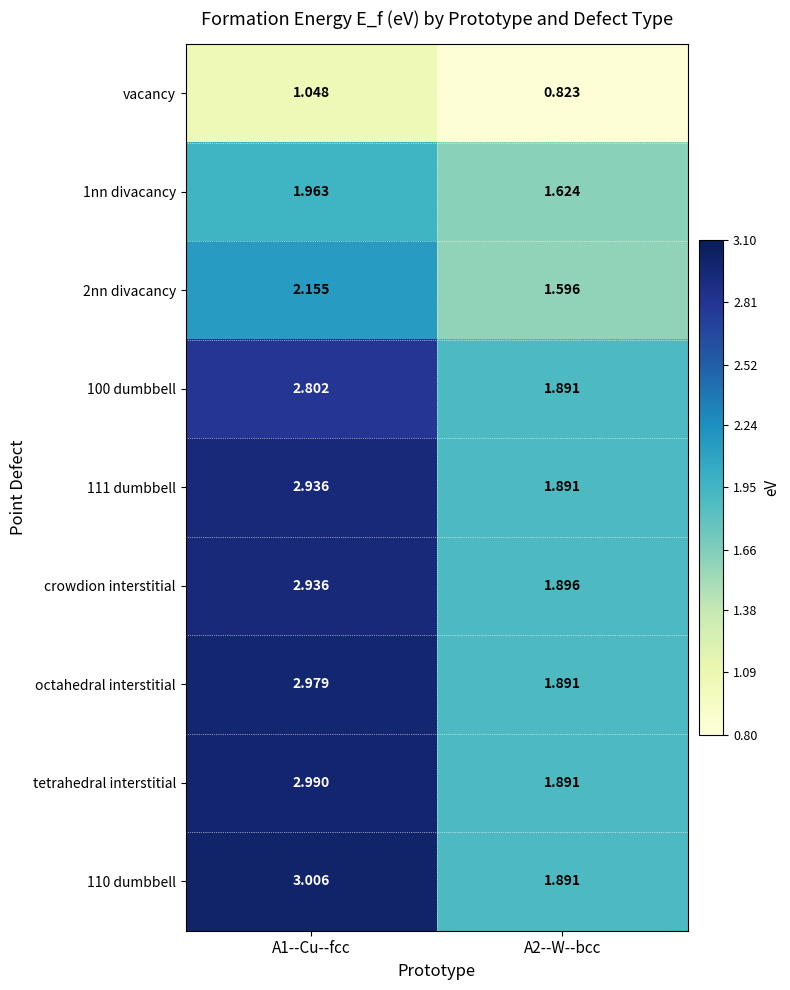

Is the value of vacancy at A2--W--bcc greater than the value of octahedral interstitial at A1--Cu--fcc?

No